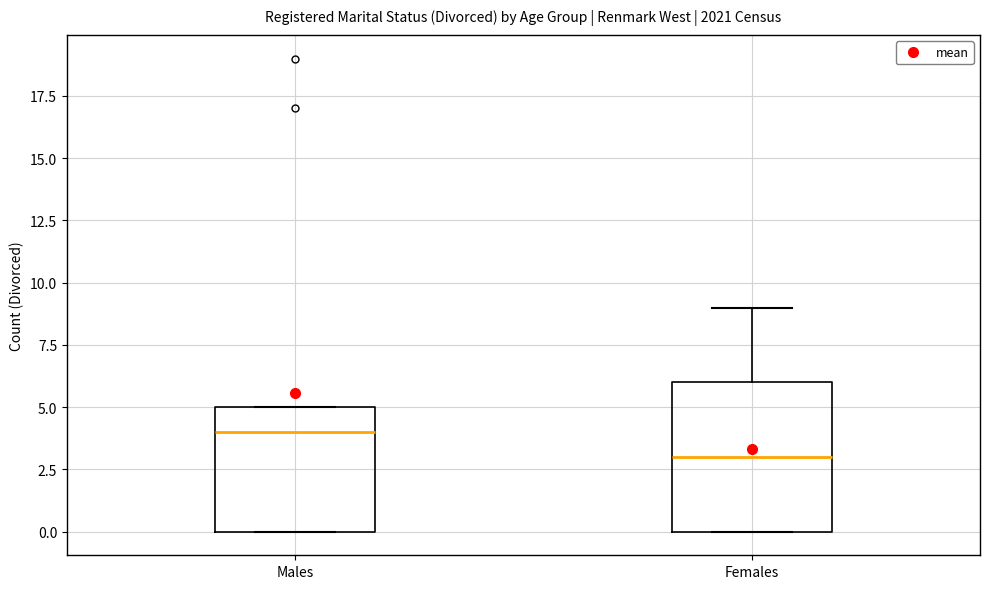

Reading left to right, transcribe this box plot: for each box, give where its median line is, the range the box spans, and where its two whiskers end, as read against the y-axis. The values are not printed on the chart, so give them approximately, as read against the axis.

Males: median 4, box 0 to 5, whiskers 0 to 5
Females: median 3, box 0 to 6, whiskers 0 to 9